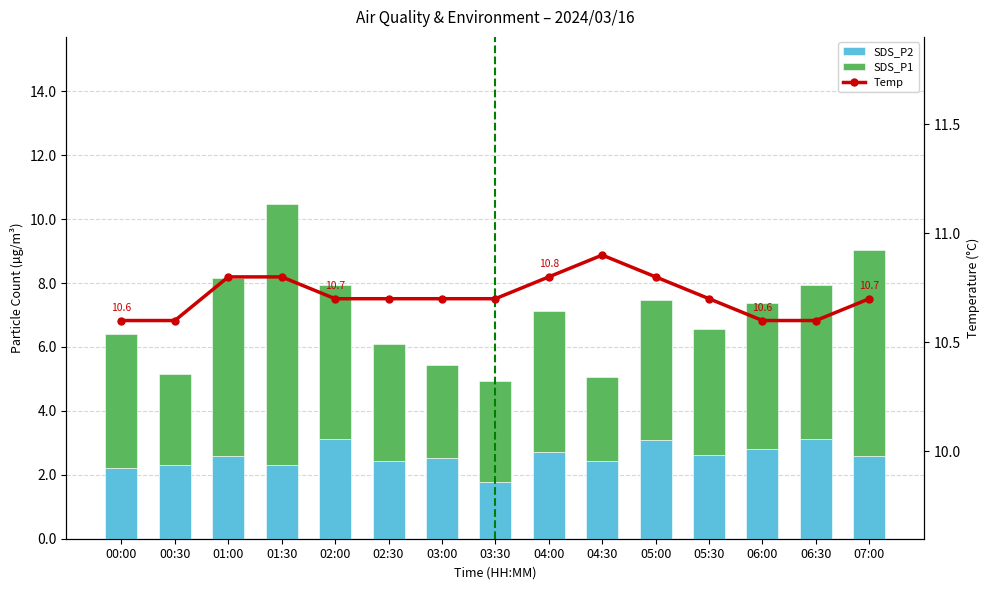

What is the average value of the SDS_P2 series?

2.6